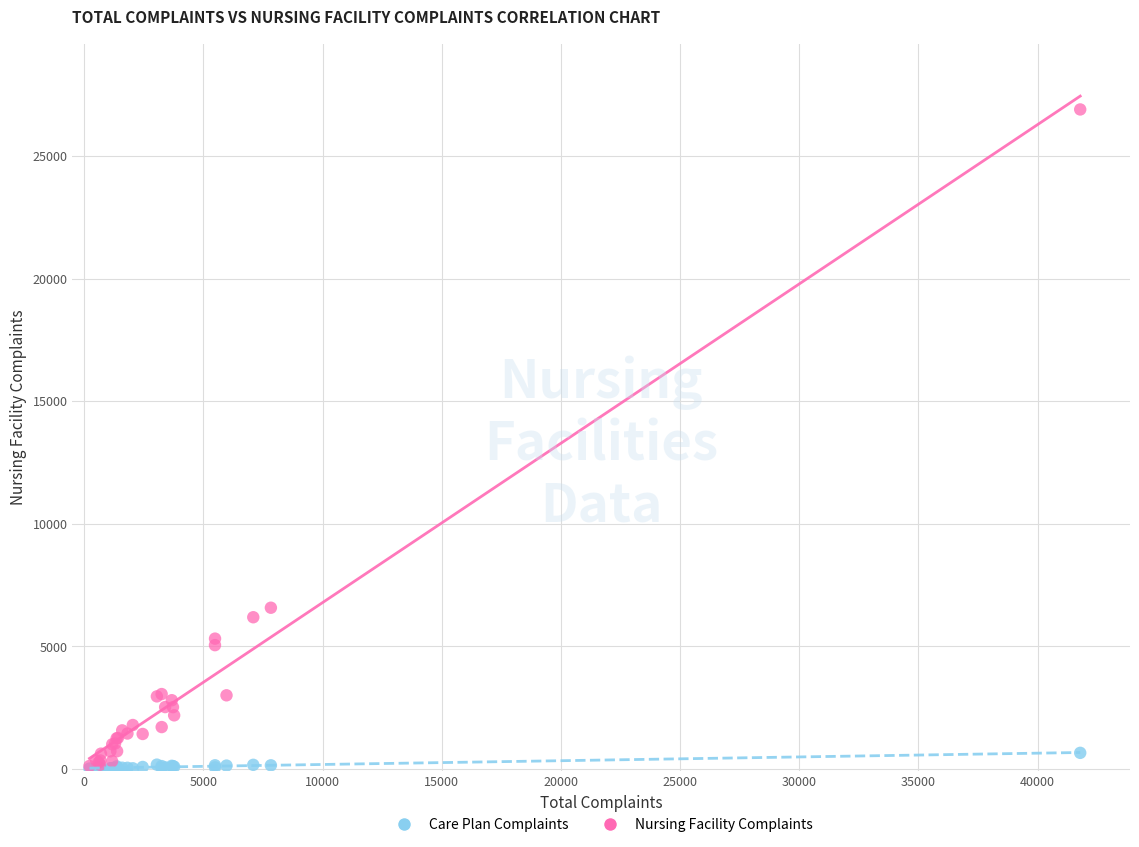

Across all series, what Y value is closest to 13452?

6570